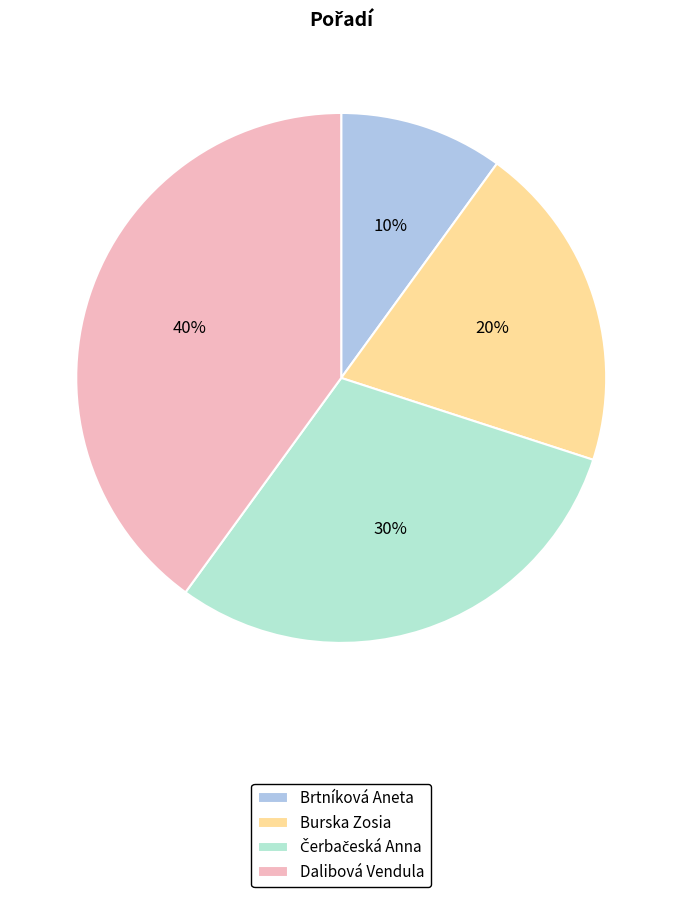

What percentage is the Brtníková Aneta slice, to the nearest percent?

10%